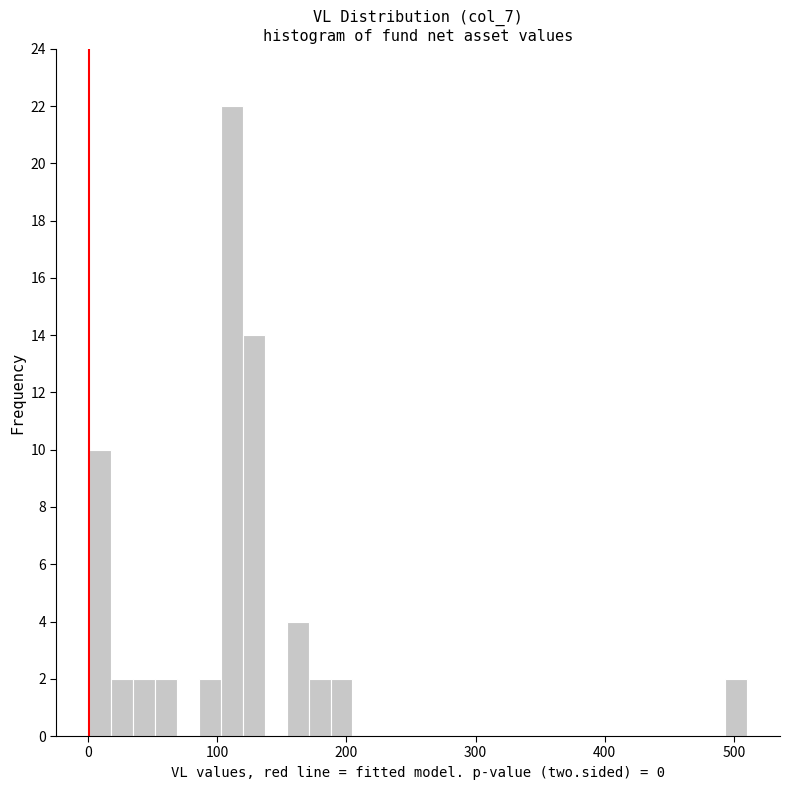

Read against the x-axis, roughly where is the centre of the tallest bar?

110